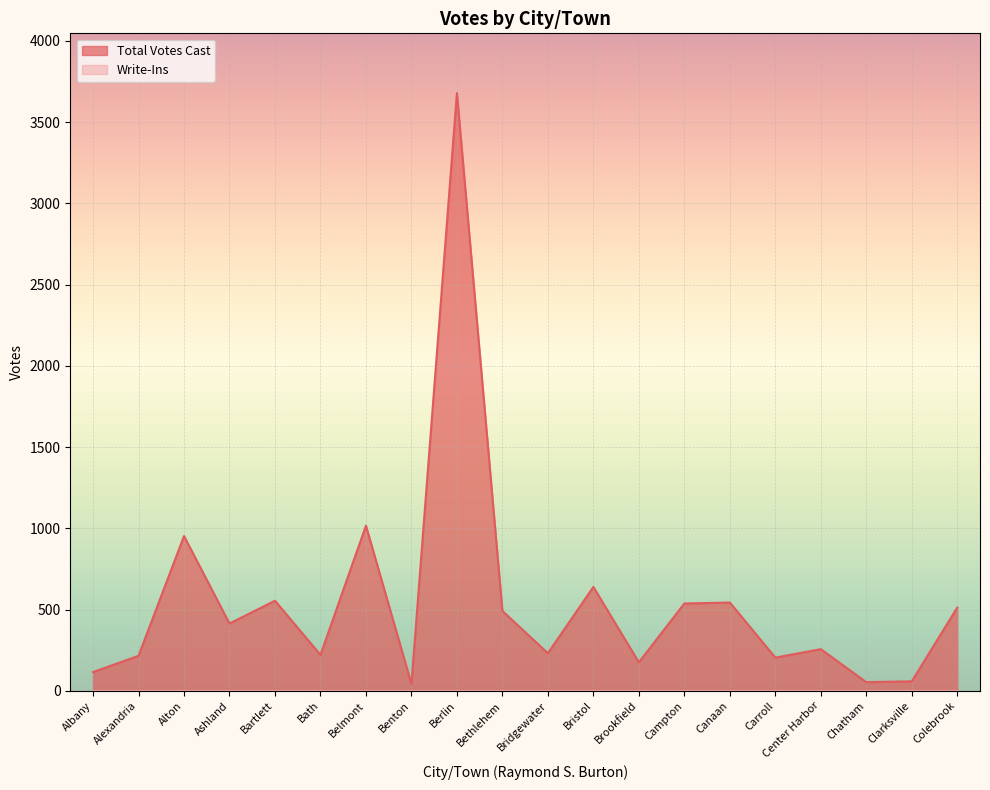

List the labels in order of value, largest first.

Berlin, Belmont, Alton, Bristol, Bartlett, Canaan, Campton, Colebrook, Bethlehem, Ashland, Center Harbor, Bridgewater, Bath, Alexandria, Carroll, Brookfield, Albany, Clarksville, Chatham, Benton